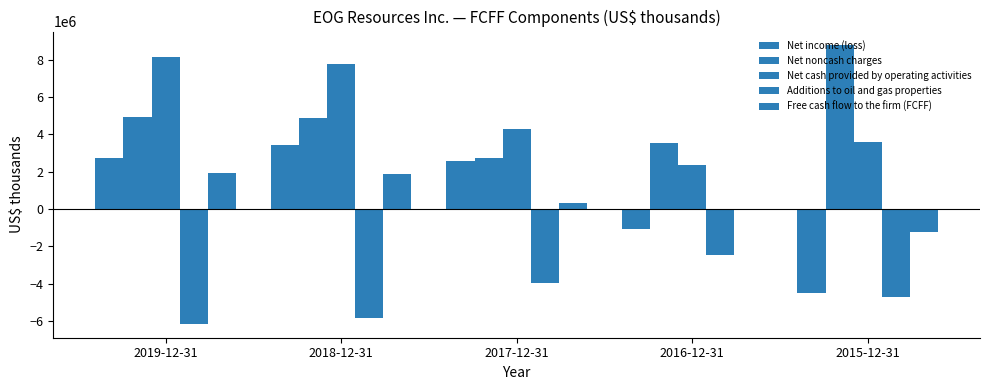

How many groups of bars are there?

5